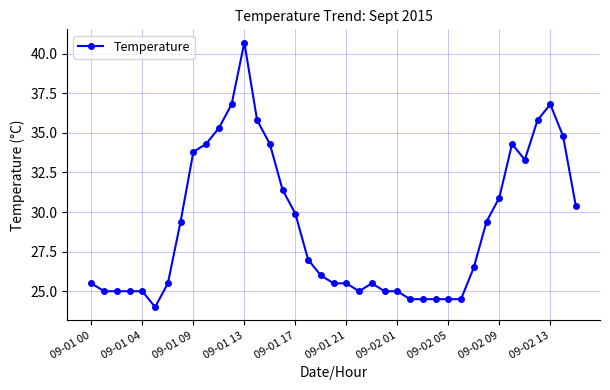

How many lines are shown in the chart?

1